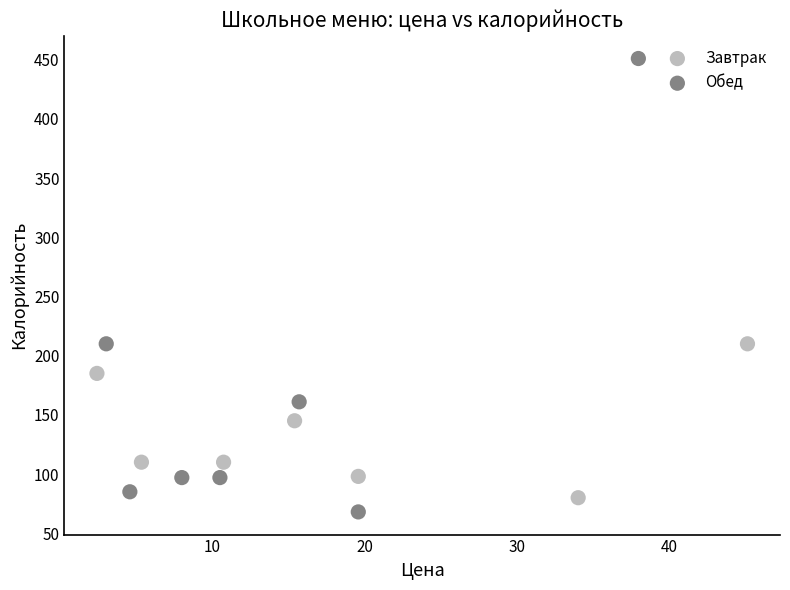

Which series contains the highest Y value?

Обед